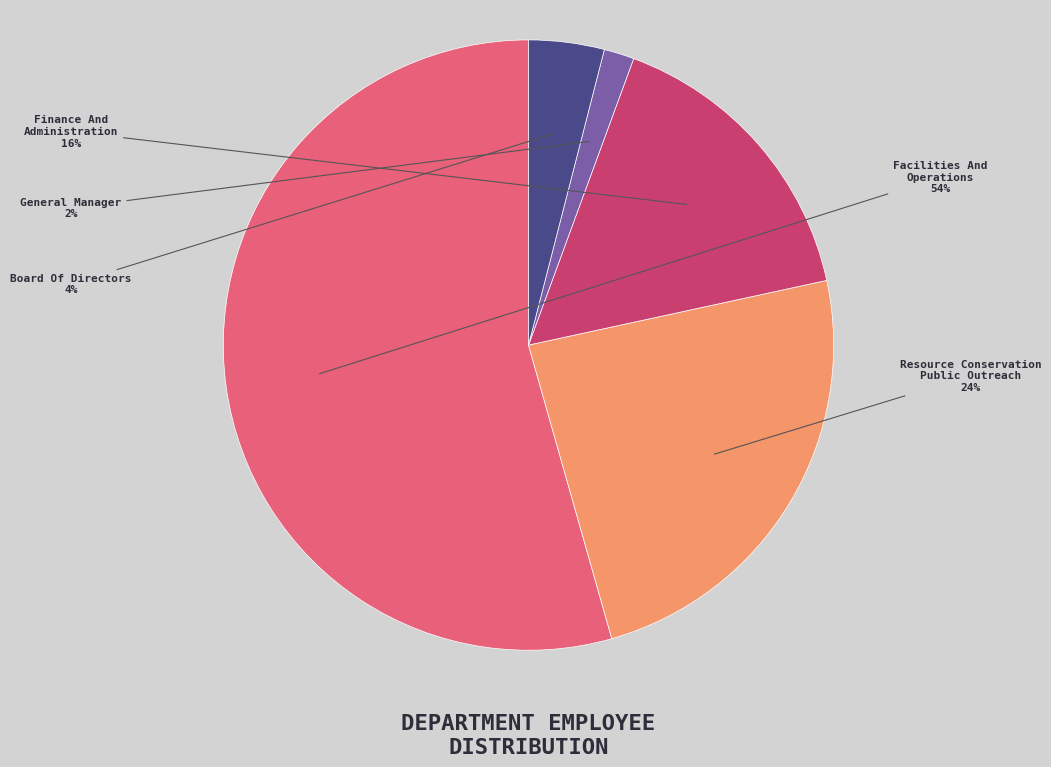

Rank the categories by value from highest to lowest.

Facilities And Operations, Resource Conservation Public Outreach, Finance And Administration, Board Of Directors, General Manager